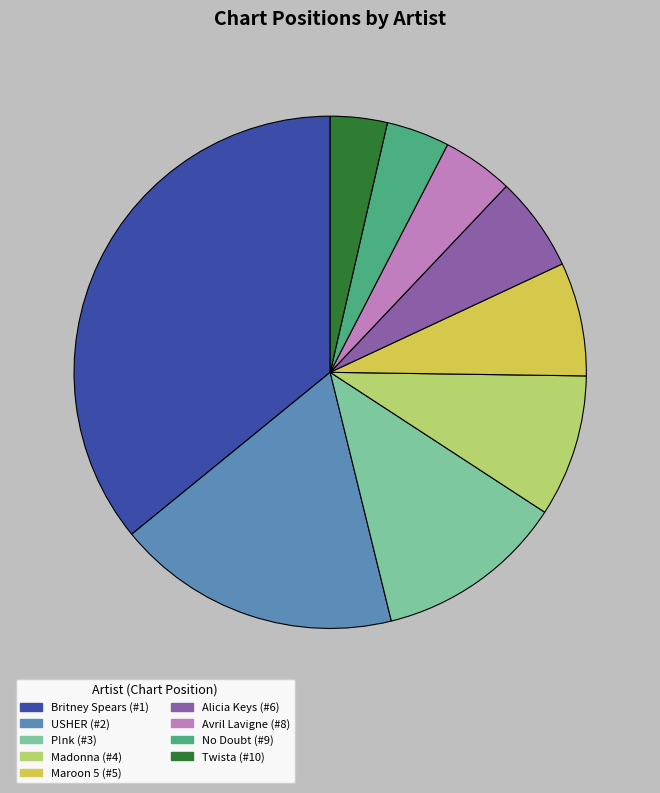

Does USHER represent more than half of the total?

No